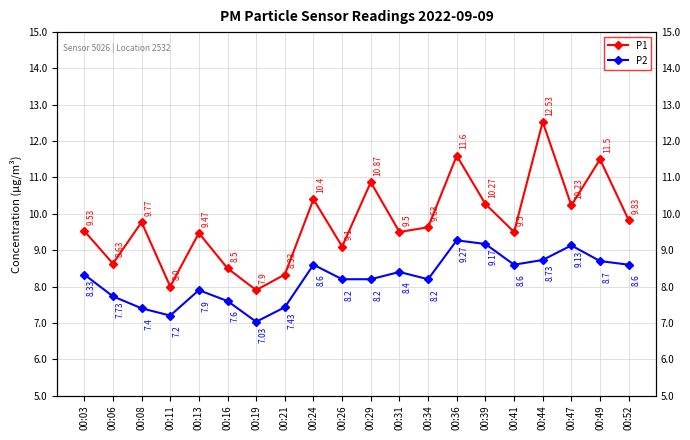

What is the difference between the highest and lowest values at 00:16?

0.9